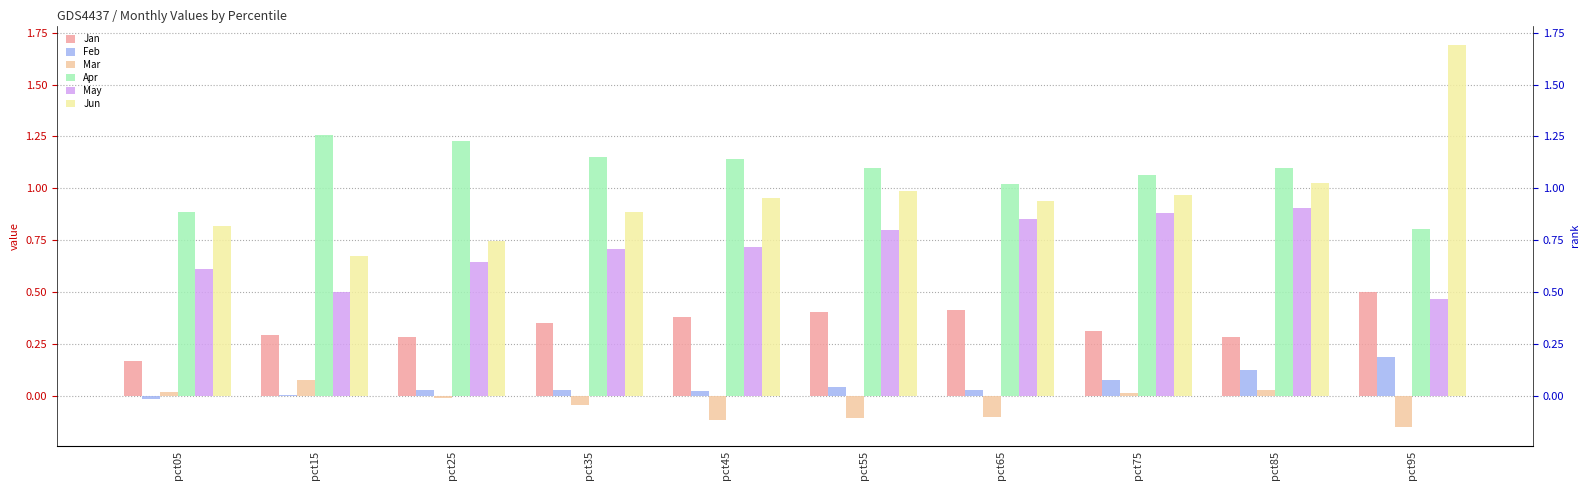

Which label corresponds to the smallest value in the chart?

pct95